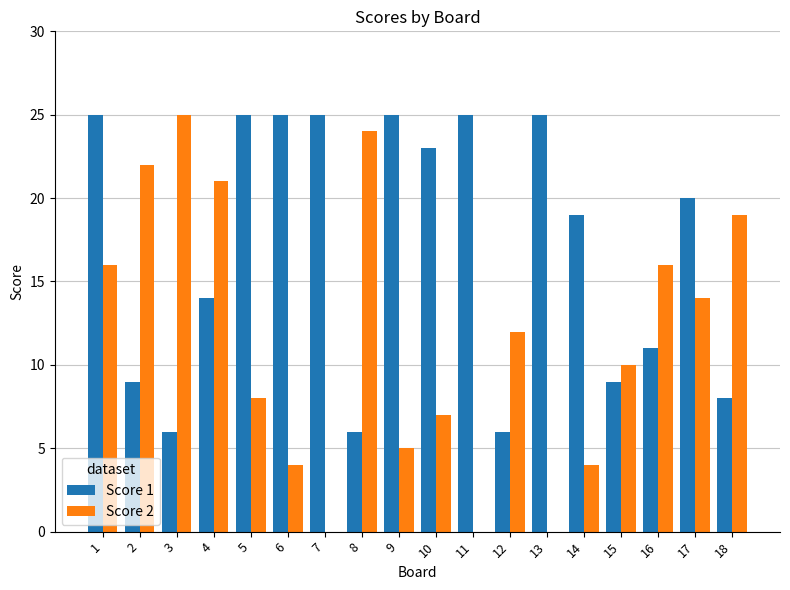

How many distinct data groups are displayed?

2